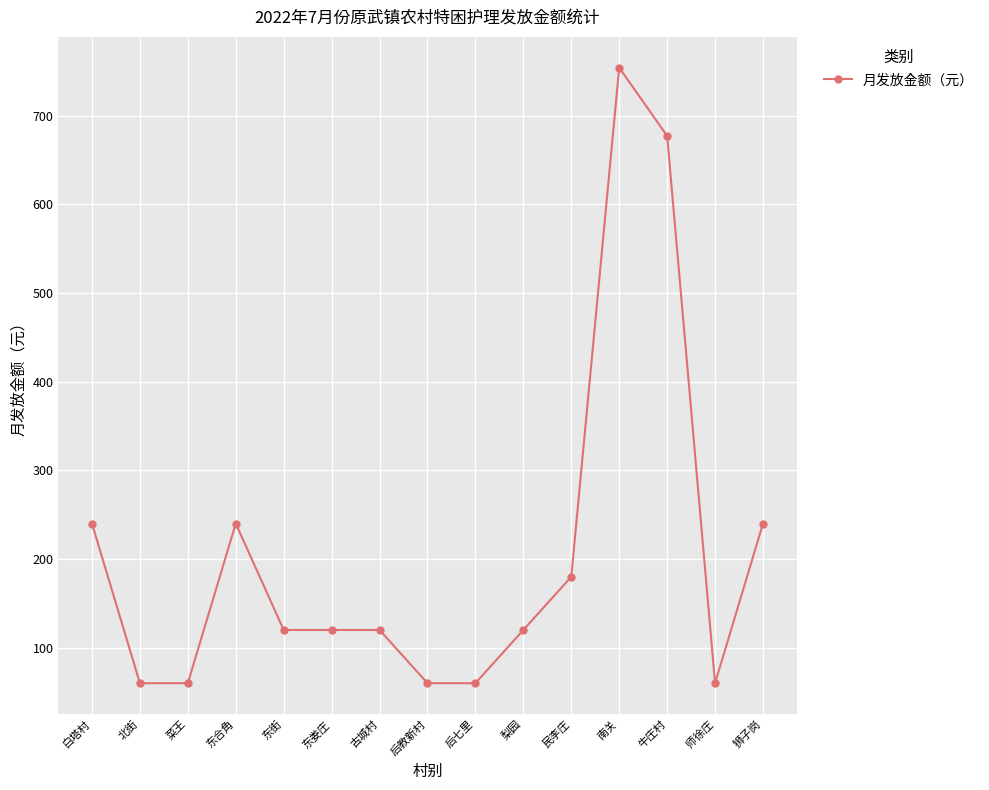

What position from the right is 后七里?

7